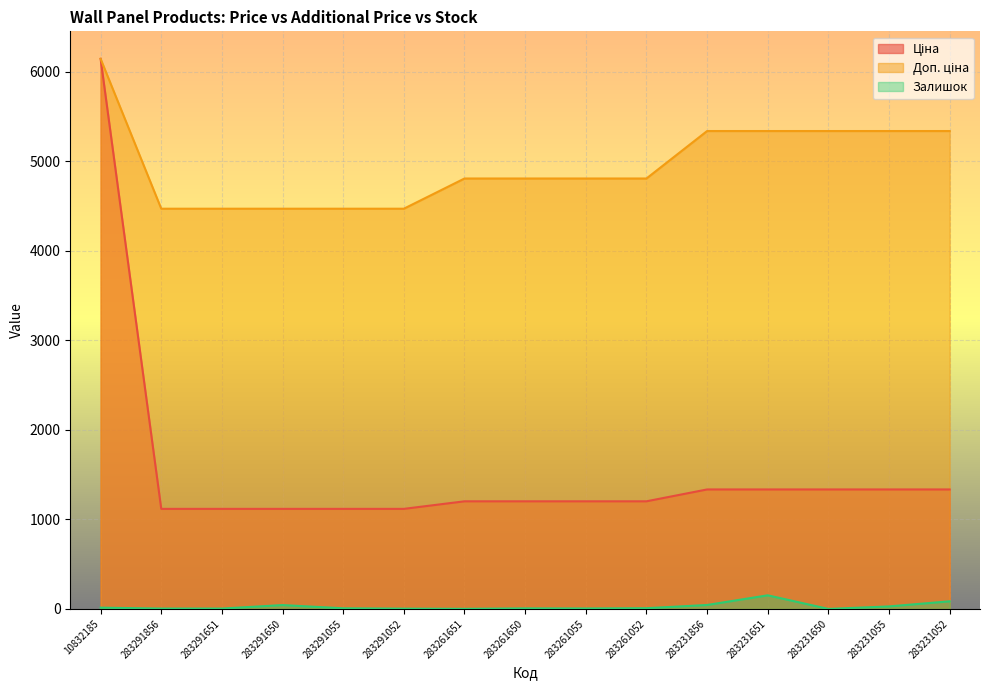

Reading left to right, transcribe all the data shown in this chart.

Ціна: 6143.2	1117.4	1117.4	1117.4	1117.4	1117.4	1201.7	1201.7	1201.7	1201.7	1334.2	1334.2	1334.2	1334.2	1334.2
Доп. ціна: 6143.2	4469.5	4469.5	4469.5	4469.5	4469.5	4806.8	4806.8	4806.8	4806.8	5336.9	5336.9	5336.9	5336.9	5336.9
Залишок: 14.0	4.0	4.0	43.0	7.0	3.0	1.0	6.0	5.0	8.0	44.0	152.0	0.0	28.0	85.0